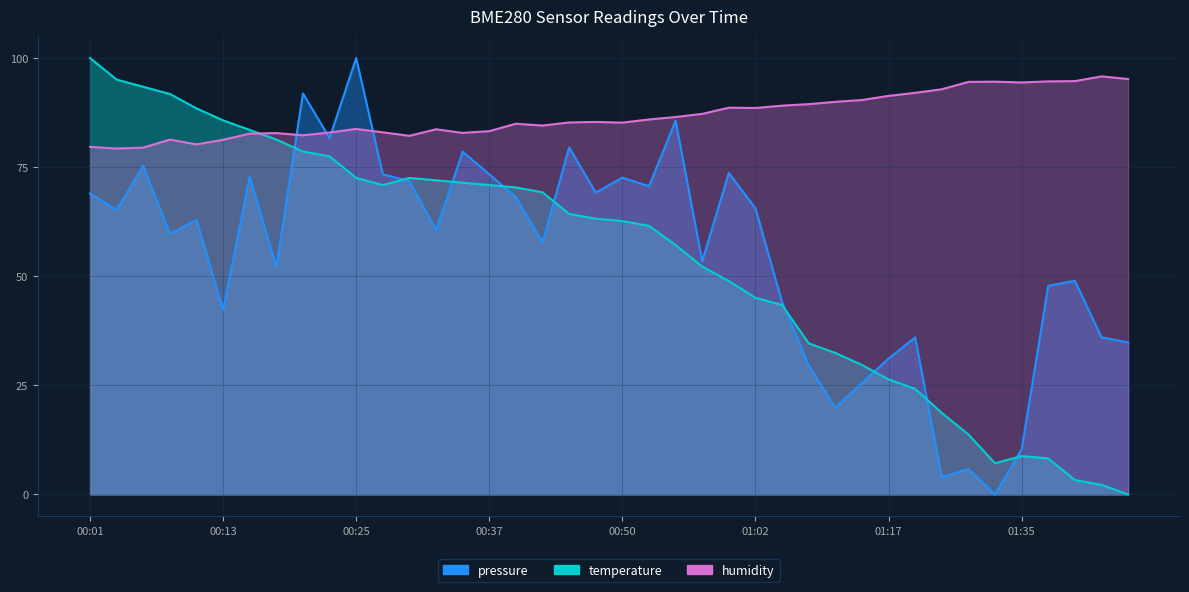

What is the value of the pressure point at the 37th from the left?

47.8